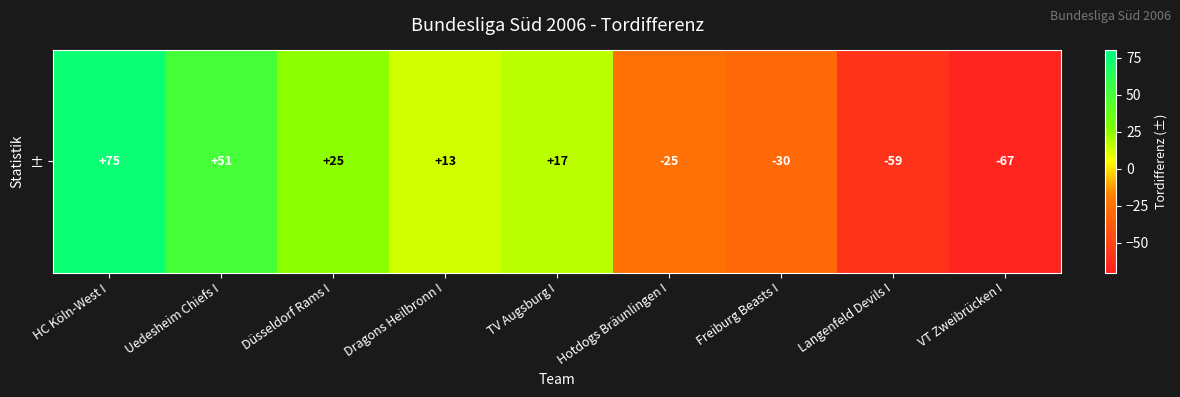

Reading left to right, extract all data points from this chart.

HC Köln-West I=75	Uedesheim Chiefs I=51	Düsseldorf Rams I=25	Dragons Heilbronn I=13	TV Augsburg I=17	Hotdogs Bräunlingen I=-25	Freiburg Beasts I=-30	Langenfeld Devils I=-59	VT Zweibrücken I=-67